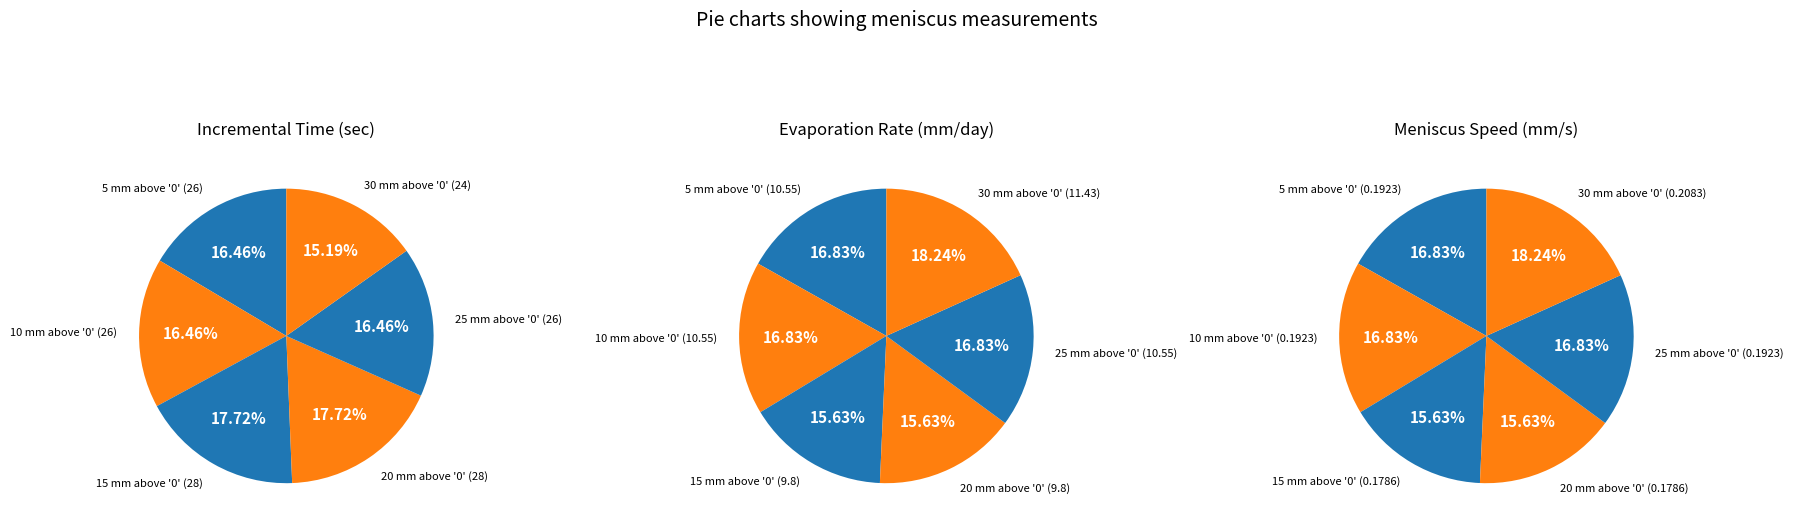

Count the number of slices in the pie.

6